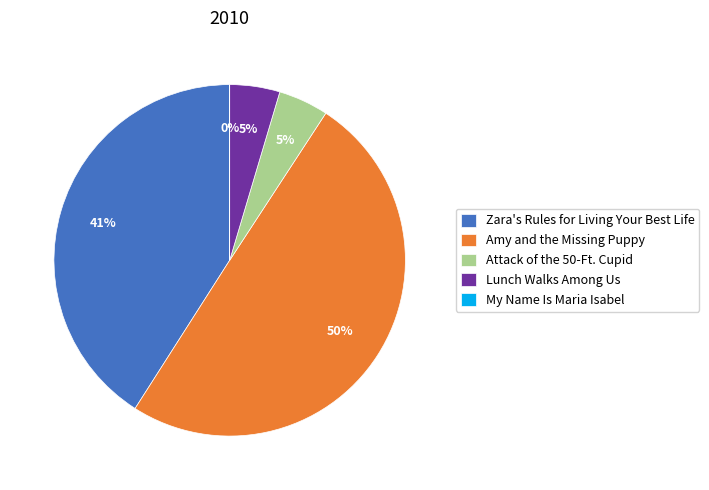

Does Attack of the 50-Ft. Cupid account for over 50% of the chart?

No